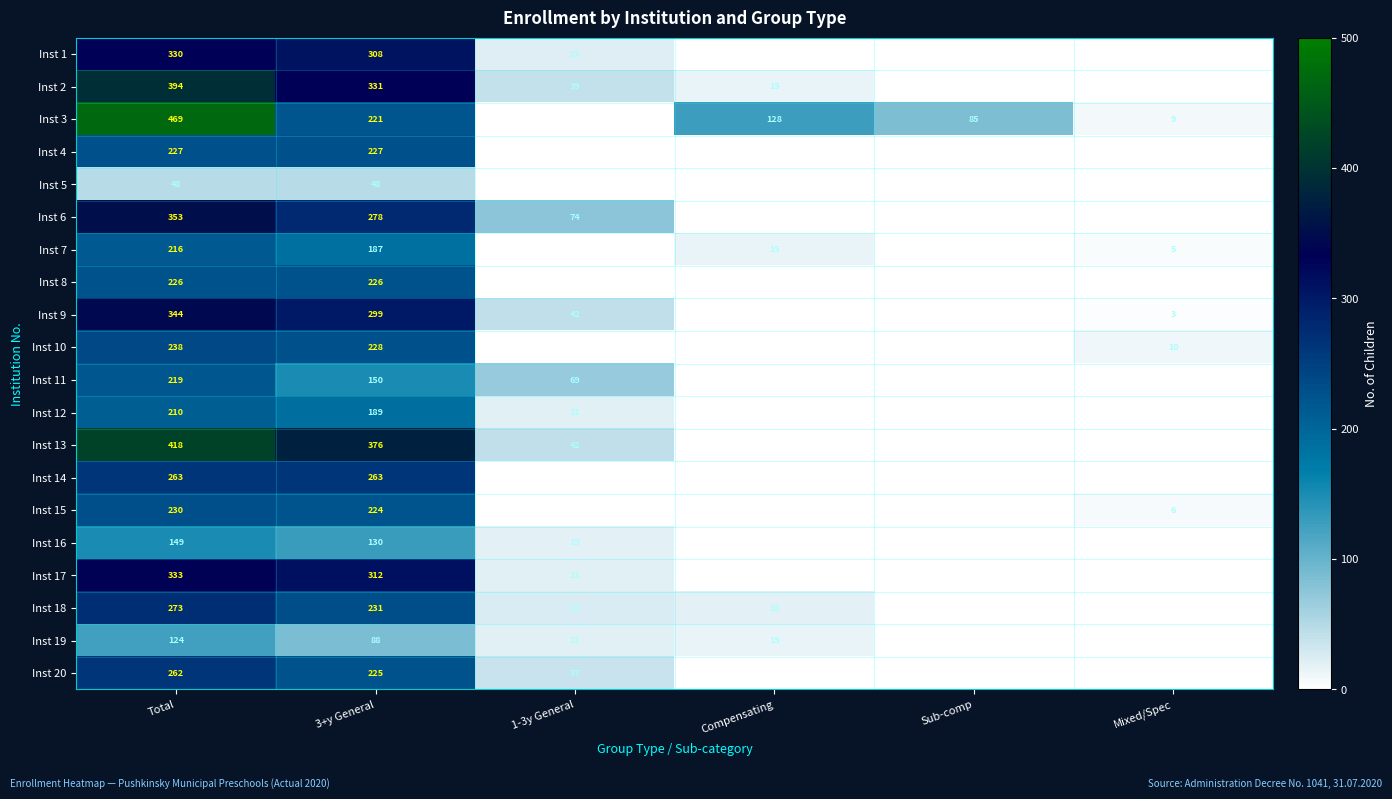

What is the total value across all series at Compensating?

191.0